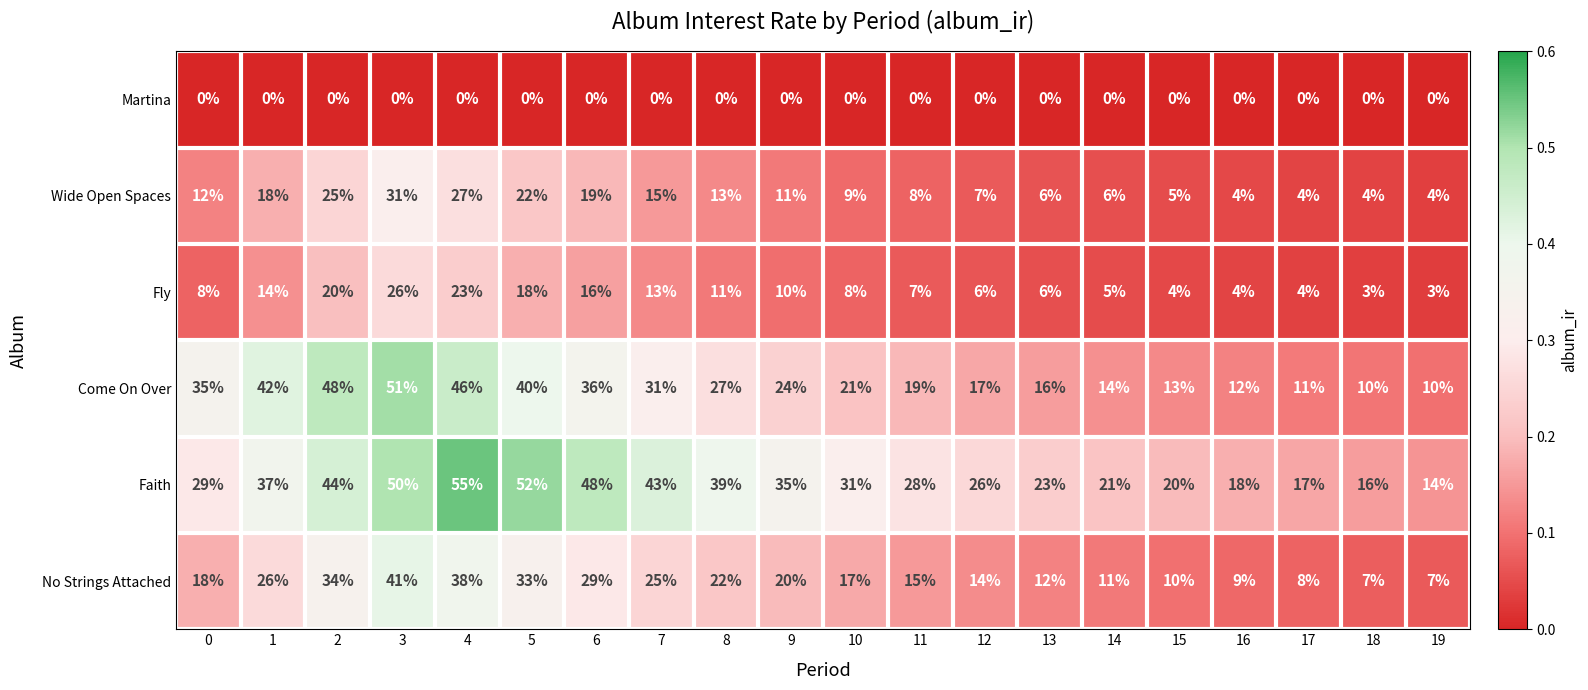

Read the Wide Open Spaces value at 7.

15